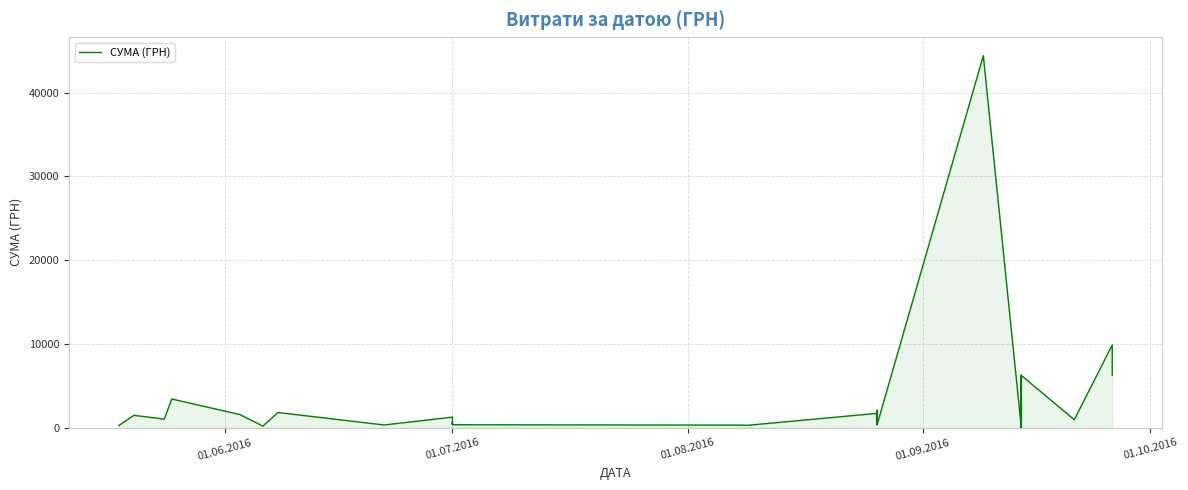

What is the minimum value shown in the chart?

31.6